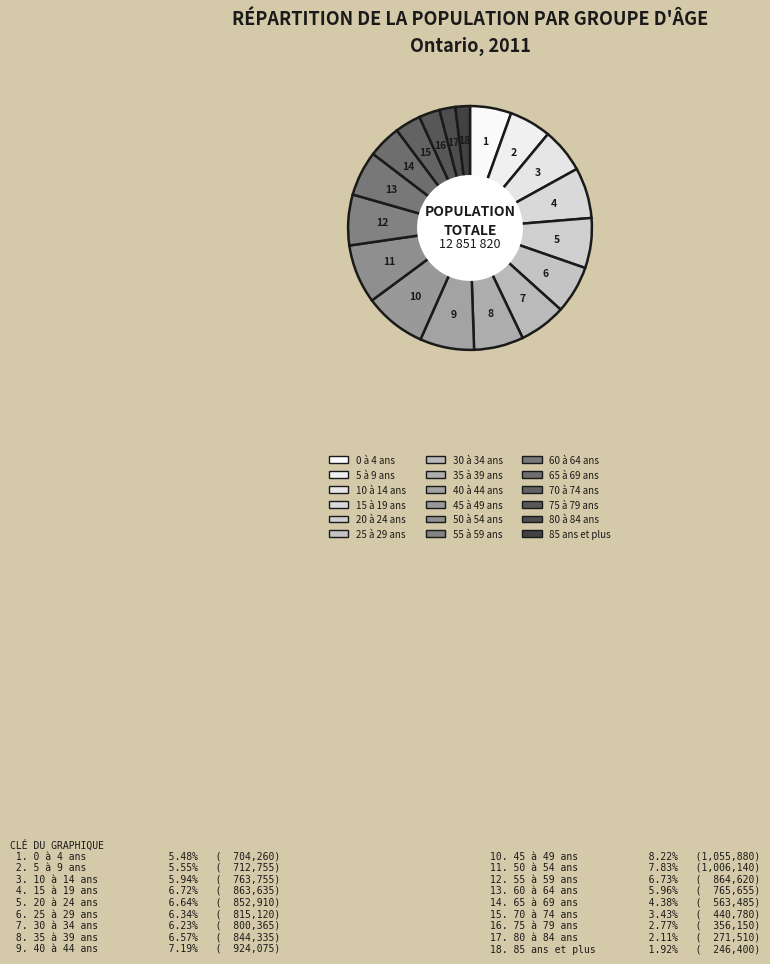

Count the number of slices in the pie.

18